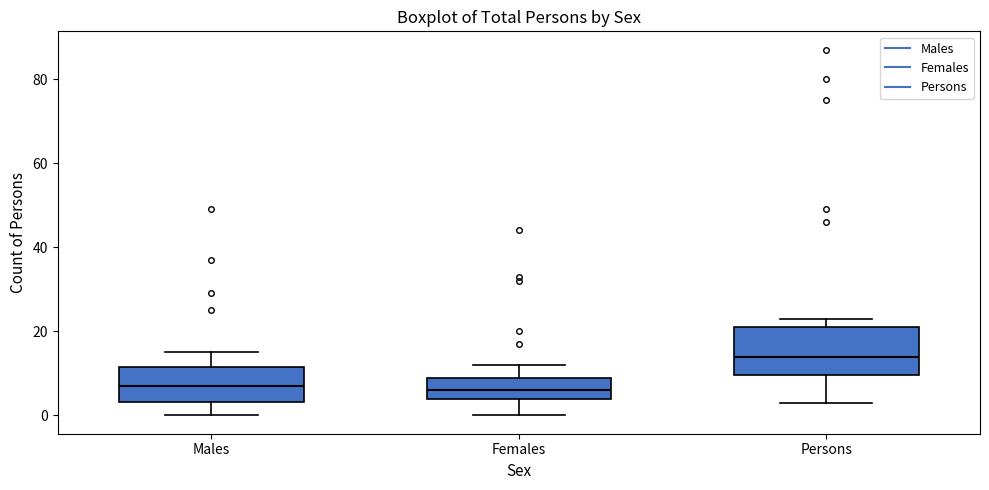

Reading left to right, read every box against the y-axis: the position of its median line, the range the box covers, and the ends of its whiskers. The values are not printed on the chart, so give them approximately, as read against the axis.

Males: median 8, box 4 to 12, whiskers 0 to 16
Females: median 6, box 4 to 10, whiskers 0 to 12
Persons: median 14, box 10 to 22, whiskers 4 to 24